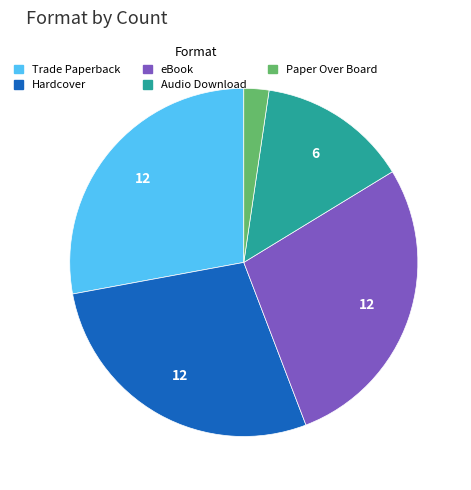

Between eBook and Audio Download, which is larger?

eBook